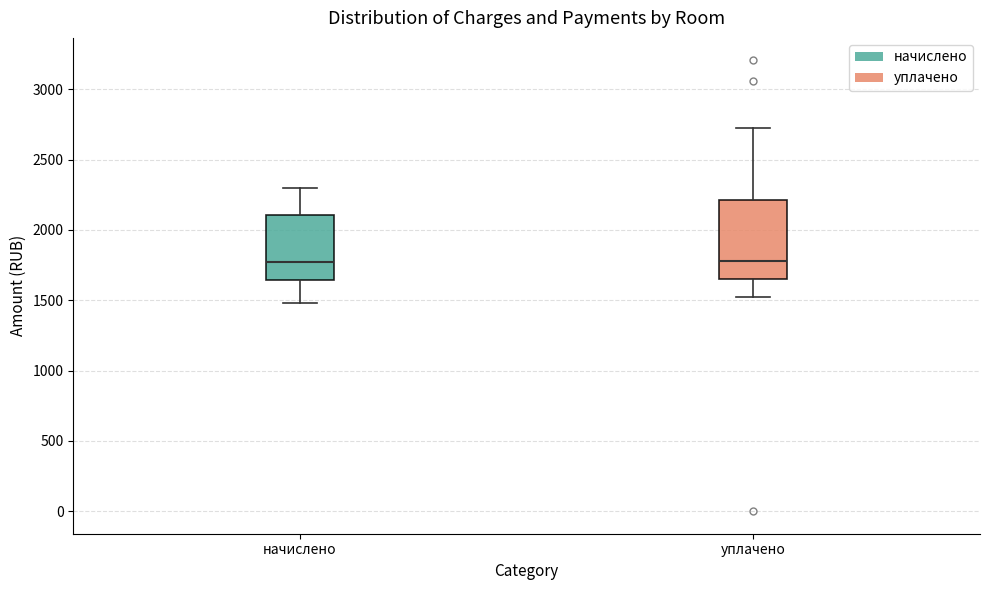

Reading left to right, read every box against the y-axis: the position of its median line, the range the box covers, and the ends of its whiskers. The values are not printed on the chart, so give them approximately, as read against the axis.

начислено: median 1750, box 1650 to 2100, whiskers 1500 to 2300
уплачено: median 1800, box 1650 to 2200, whiskers 1500 to 2750